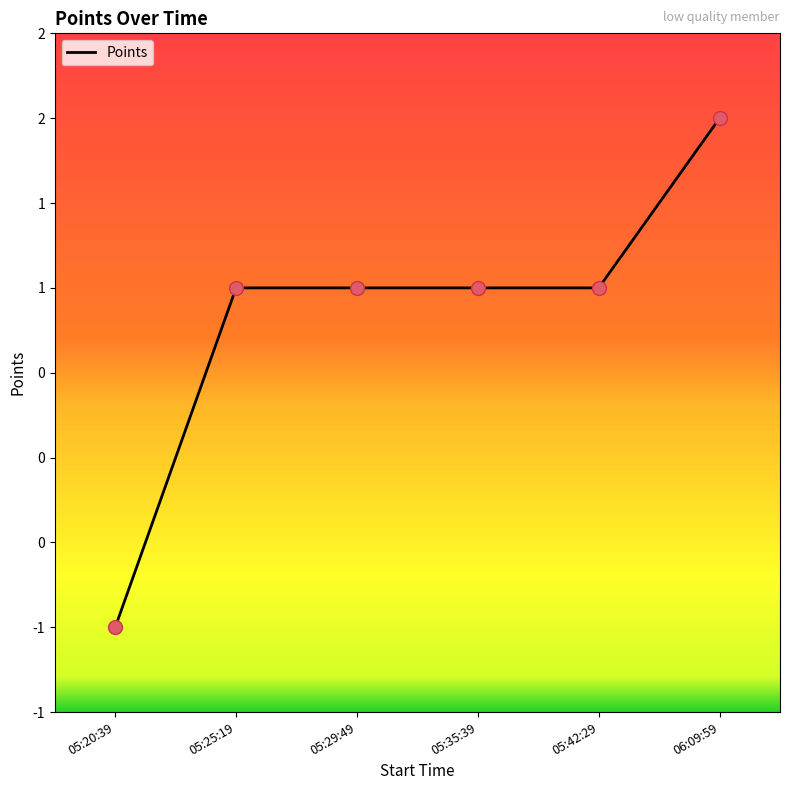

Which has a higher value, 05:20:39 or 05:42:29?

05:42:29